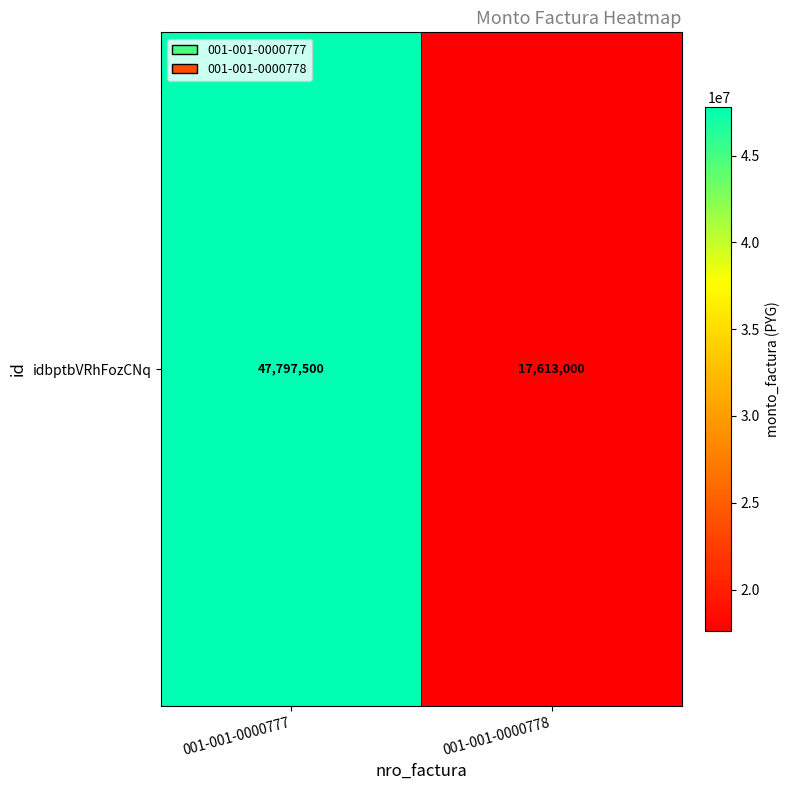

What is the sum of all values?

65410500